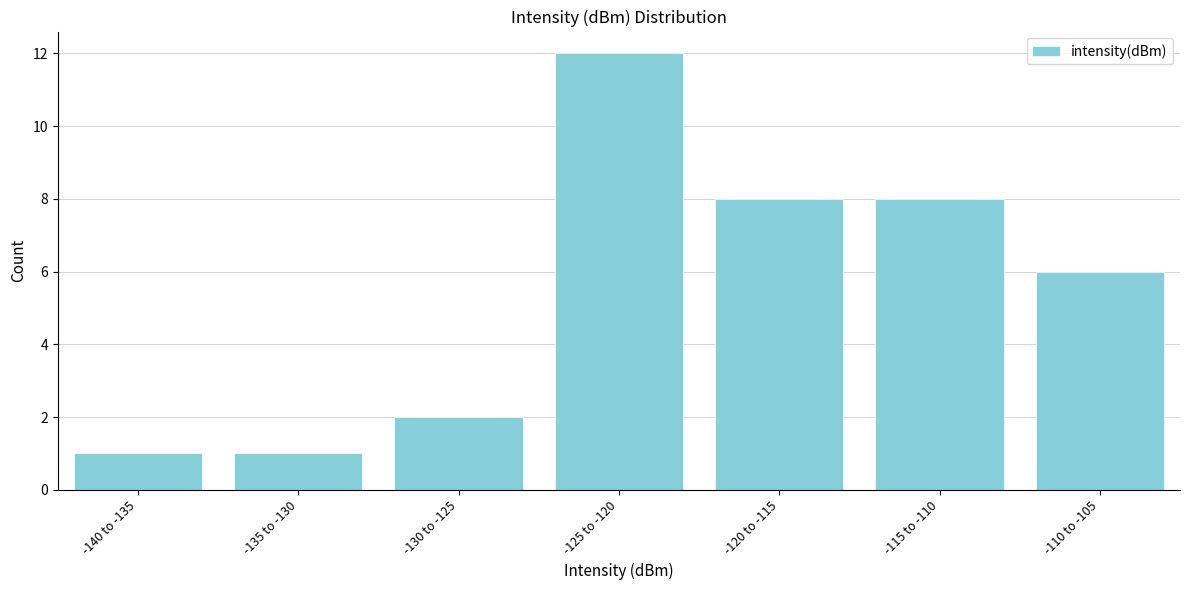

Reading left to right, extract all data points from this chart.

-140 to -135=1	-135 to -130=1	-130 to -125=2	-125 to -120=12	-120 to -115=8	-115 to -110=8	-110 to -105=6